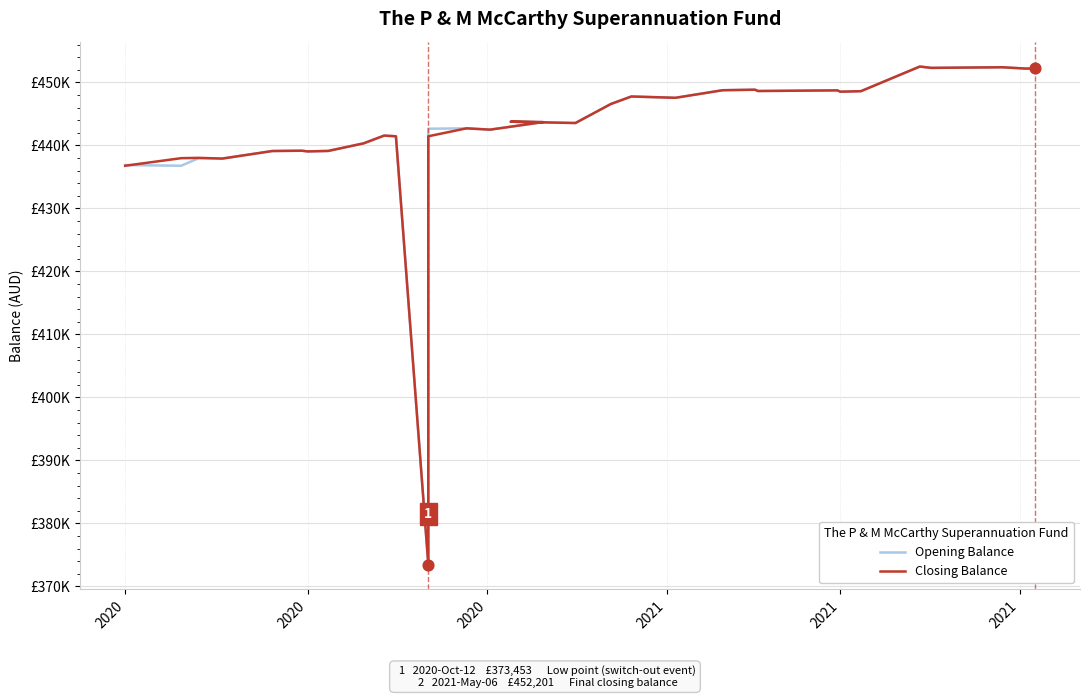

Which series has the largest total across all categories?

Opening Balance